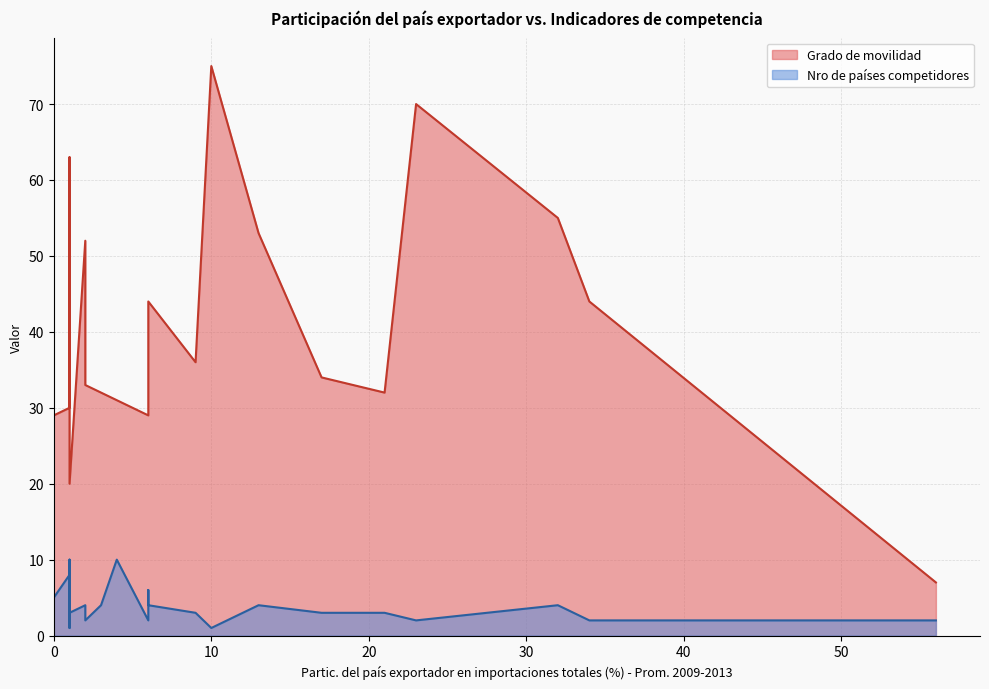

What are all the series names shown in the legend?

Grado de movilidad, Nro de países competidores